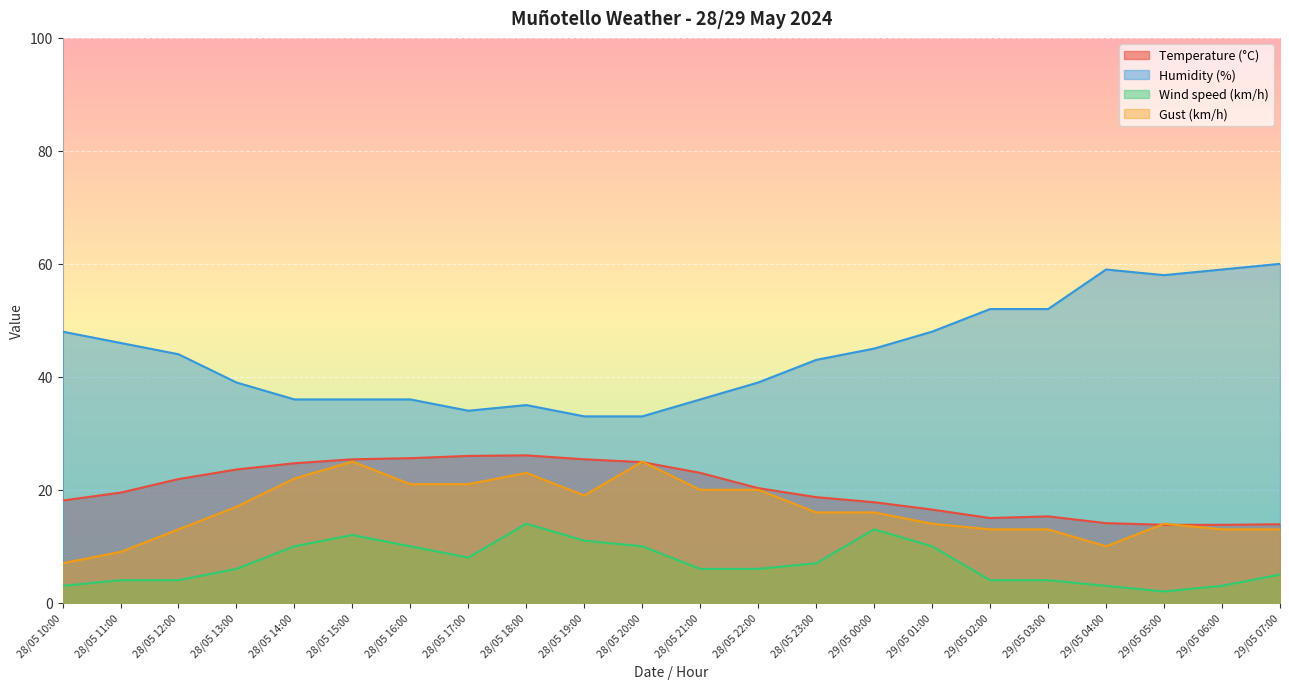

What is the label of the 8th point from the left?

28/05 17:00